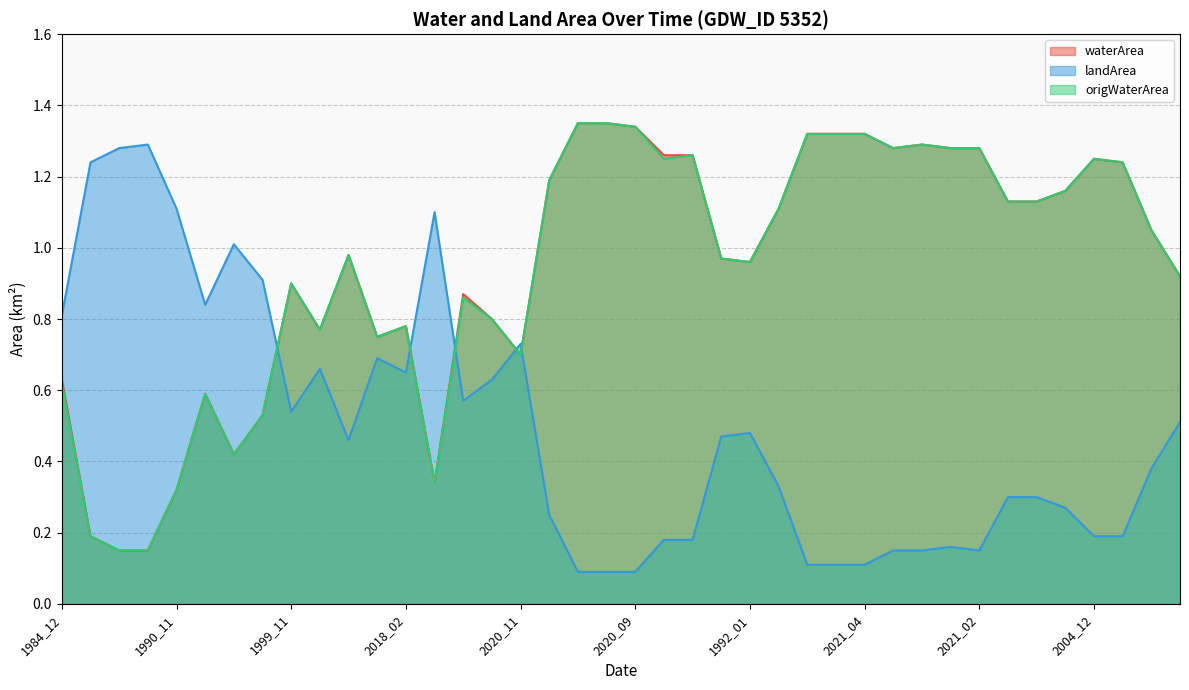

Between 2016_02 and 2016_04, which series saw the biggest shift?

waterArea